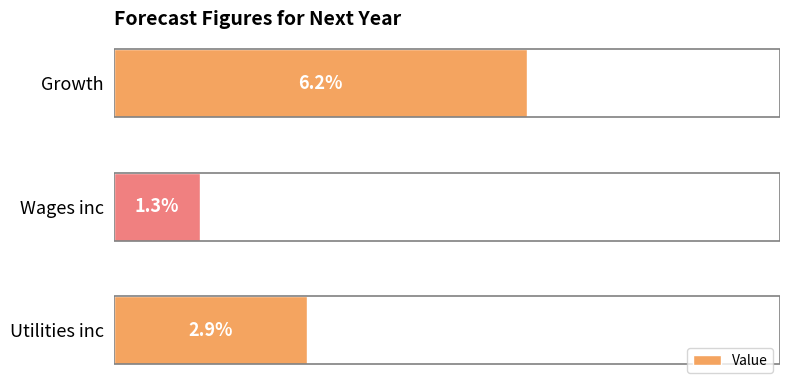

Does the chart contain any negative values?

No